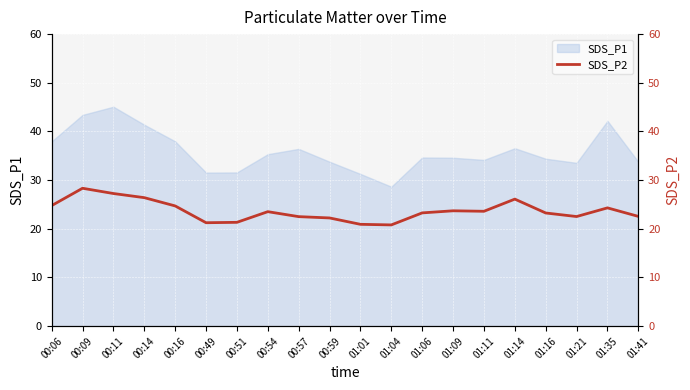

What position from the left is 01:04?

12